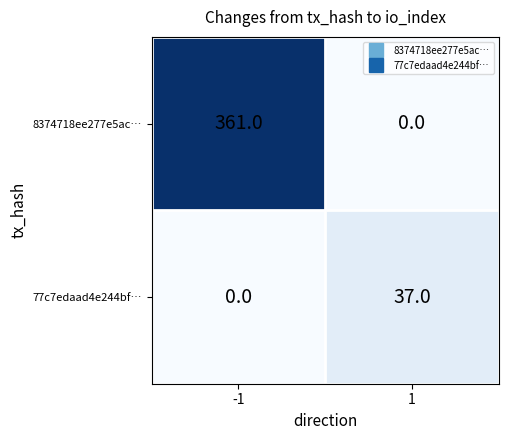

What is the highest value of the 8374718ee277e5ac… series?

361